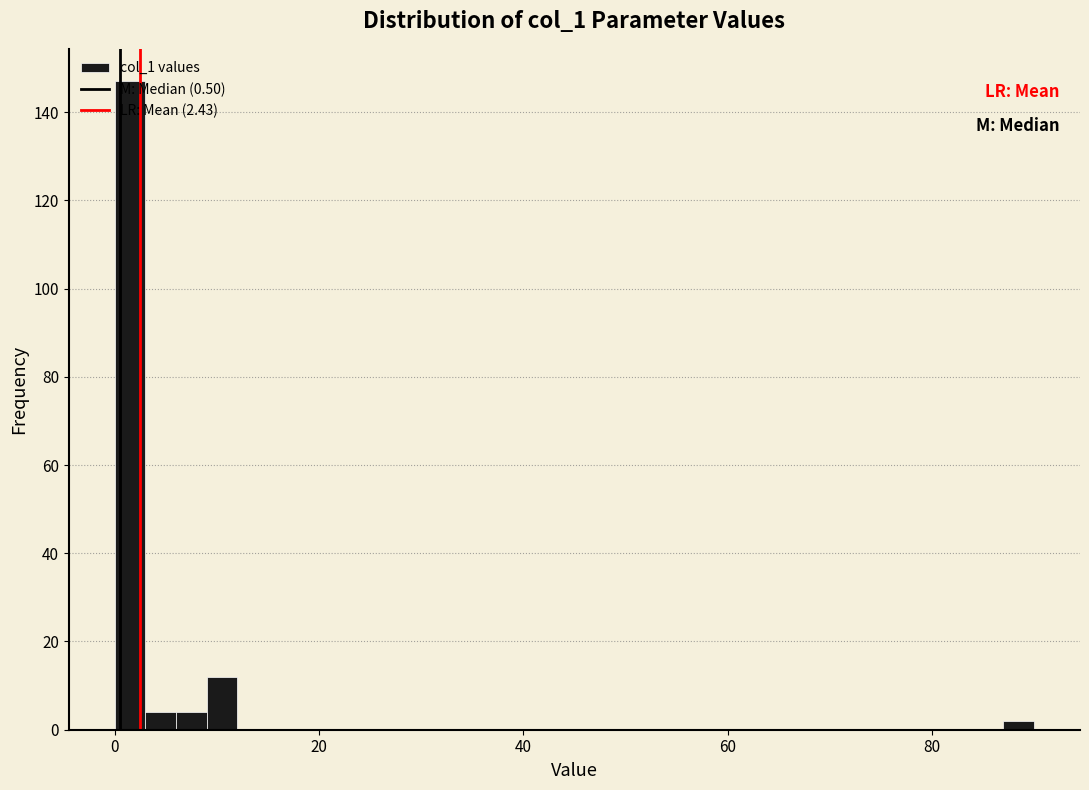

Around what value on the x-axis is the tallest bar? Give the approximate position of its centre, as read against the axis.

2